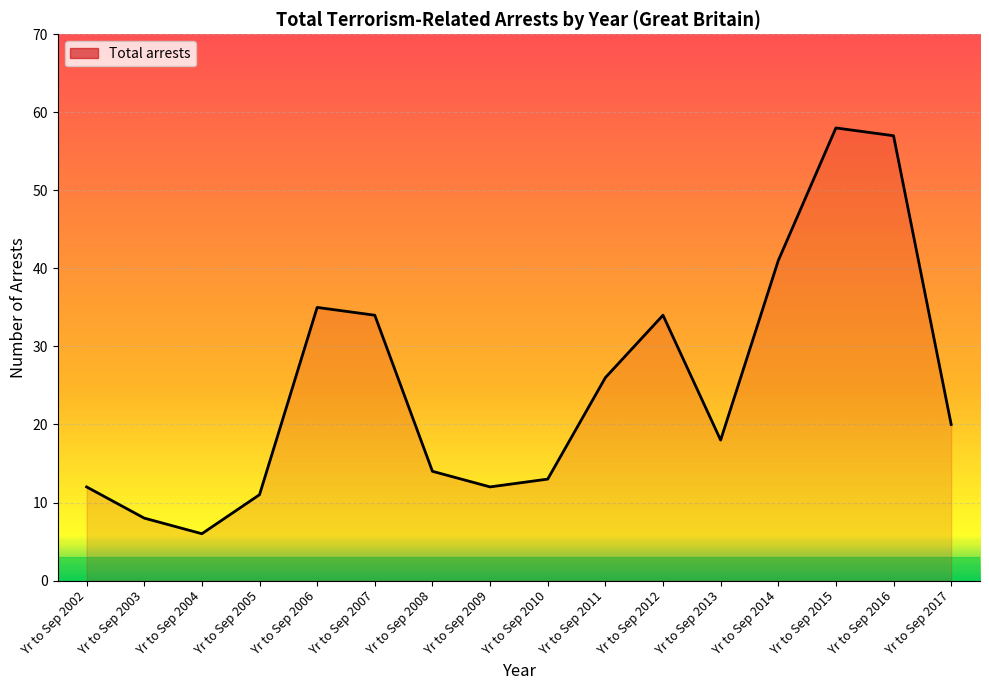

What is the change in value from Yr to Sep 2004 to Yr to Sep 2005?

+5